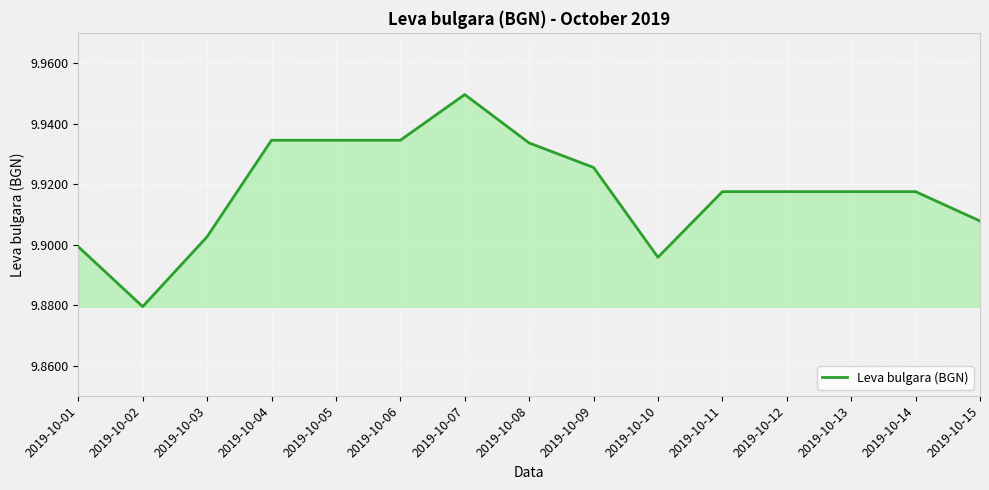

Which category has the highest value across all series?

2019-10-07